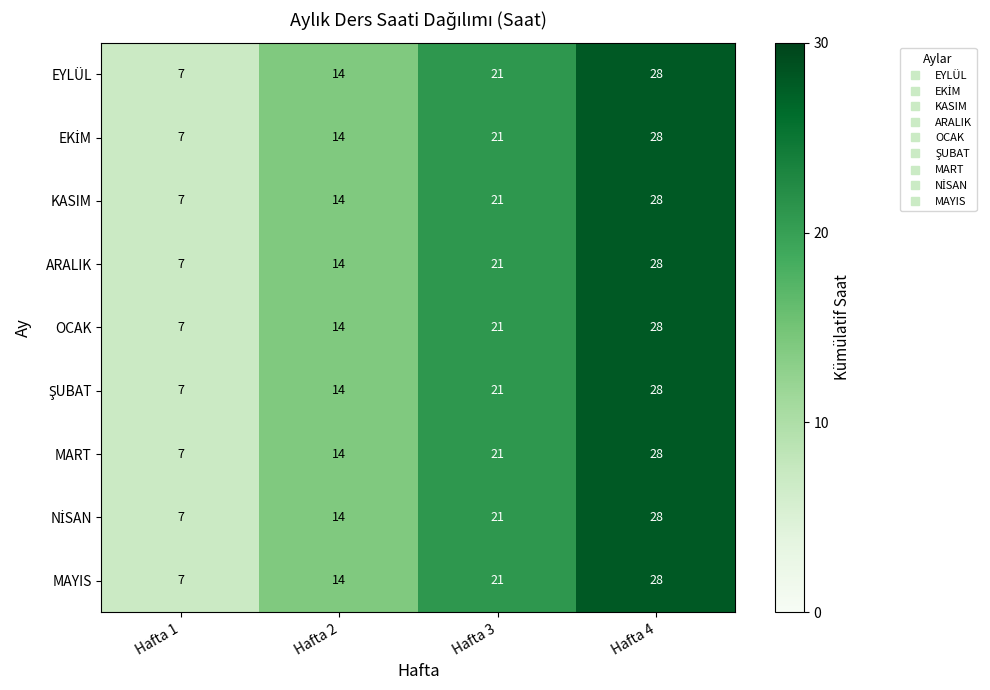

What is the minimum value shown in the chart?

7